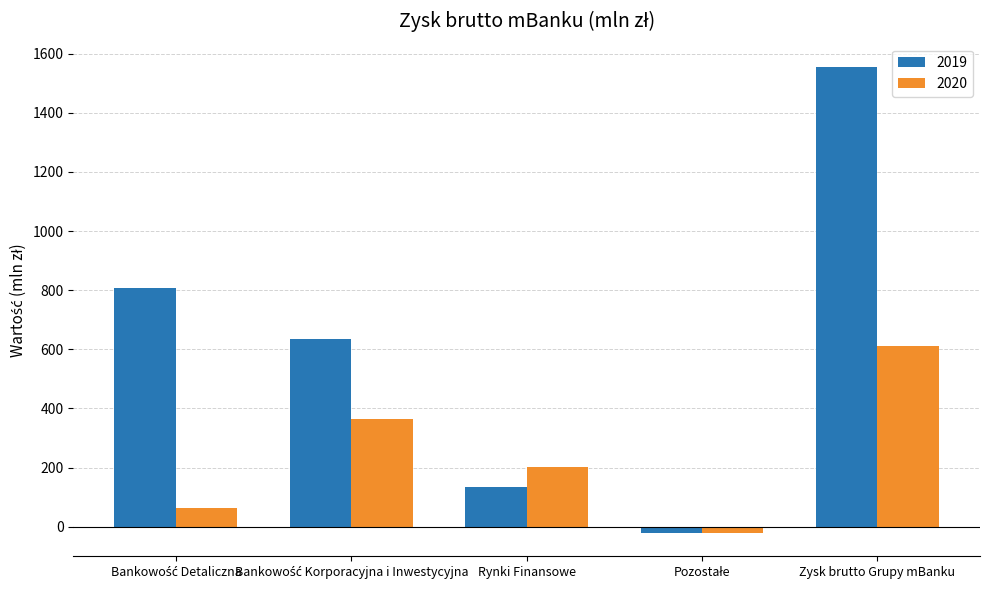

List the series in order of their overall mean, lowest first.

2020, 2019